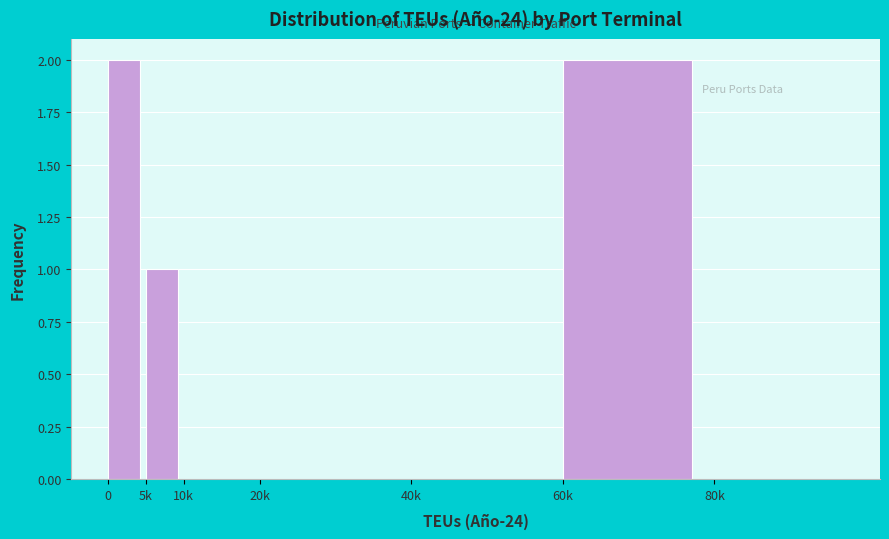

Reading right to left, what are all the values shown in this chart?

80k=0	60k=2	40k=0	20k=0	10k=0	5k=1	0=2